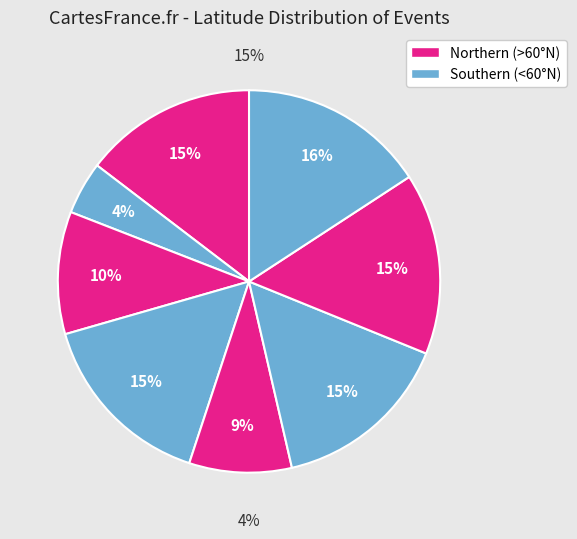

Count the number of slices in the pie.

8